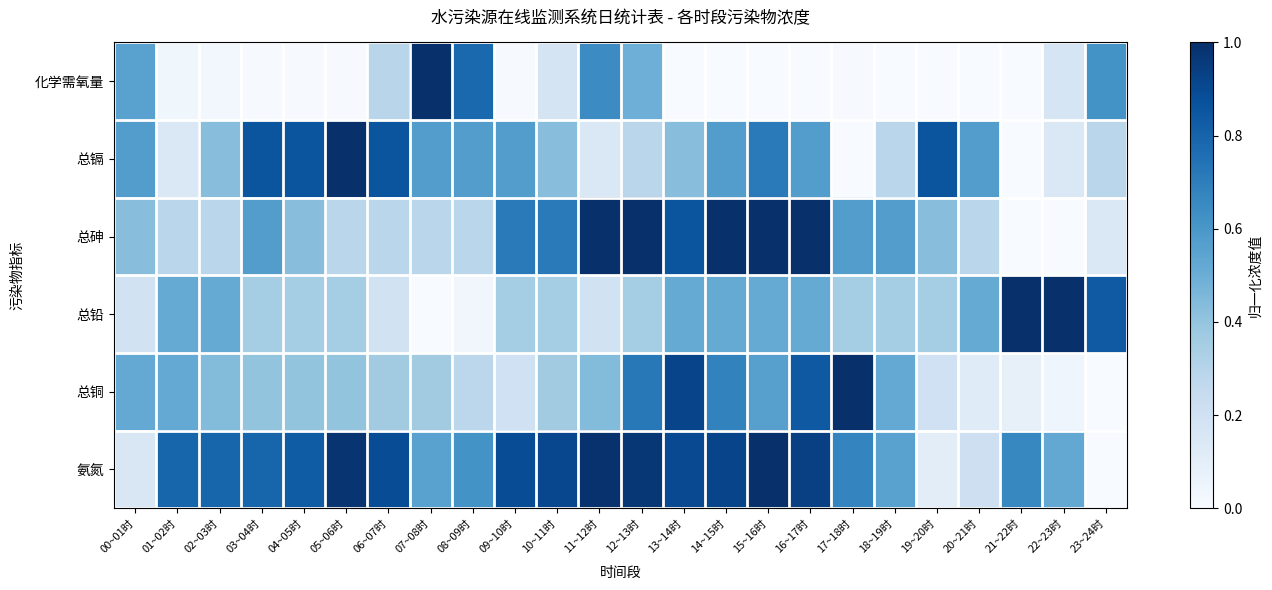

What is the spread (max minus min) of values at 12~13时?

0.7